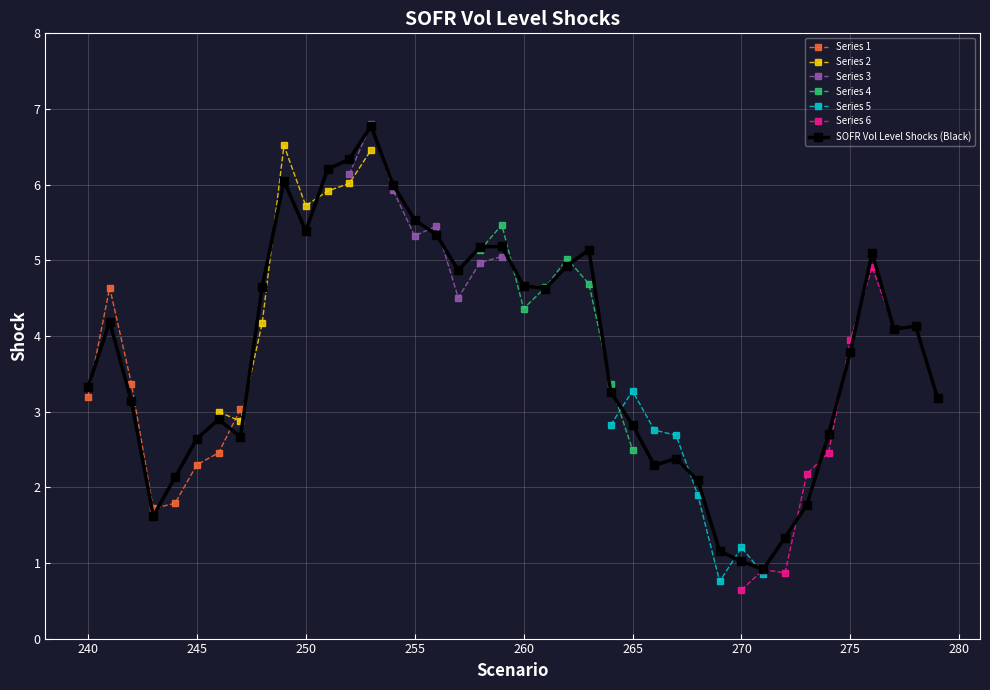

True or false: the data shows 8.1 at 276.

False